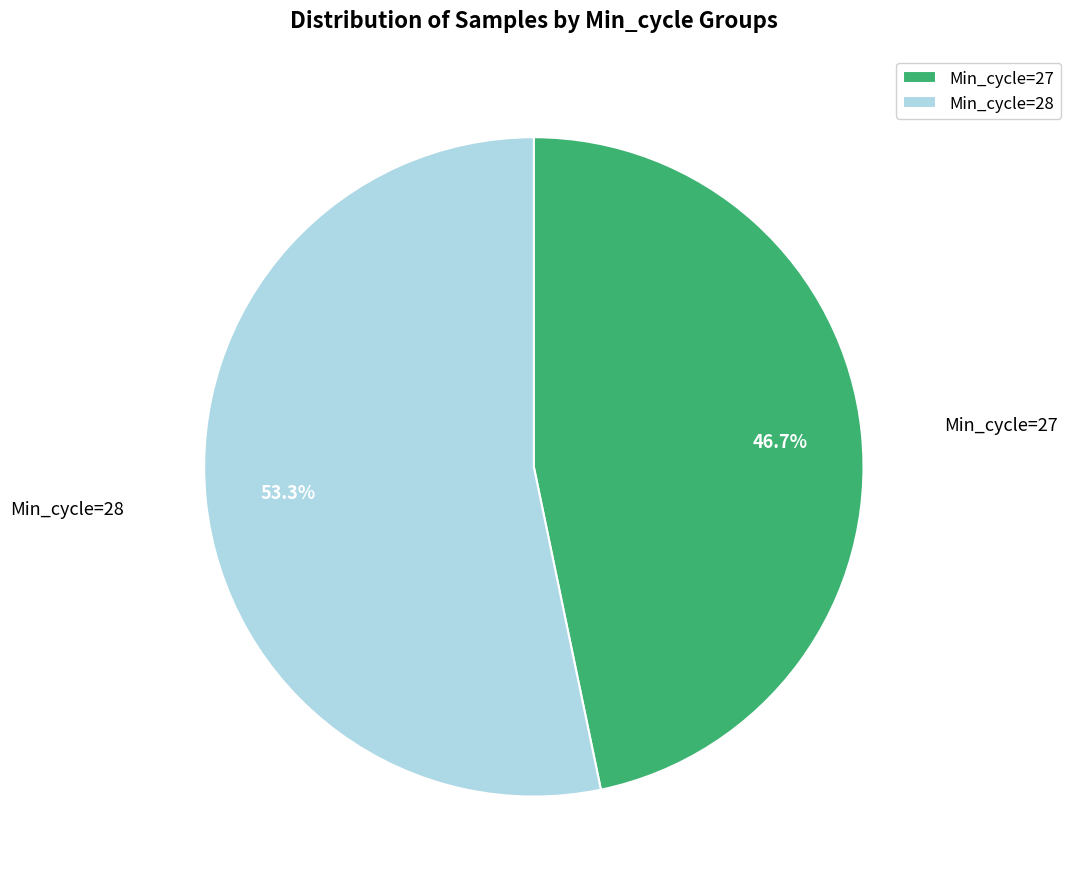

Which category has the smallest portion of the pie?

Min_cycle=27